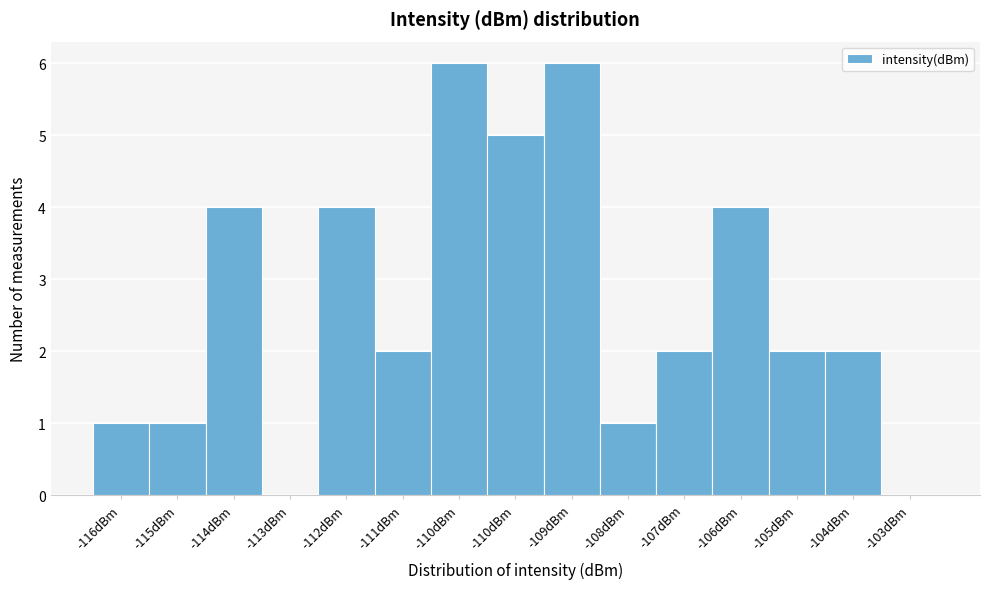

Are the bars horizontal?

No